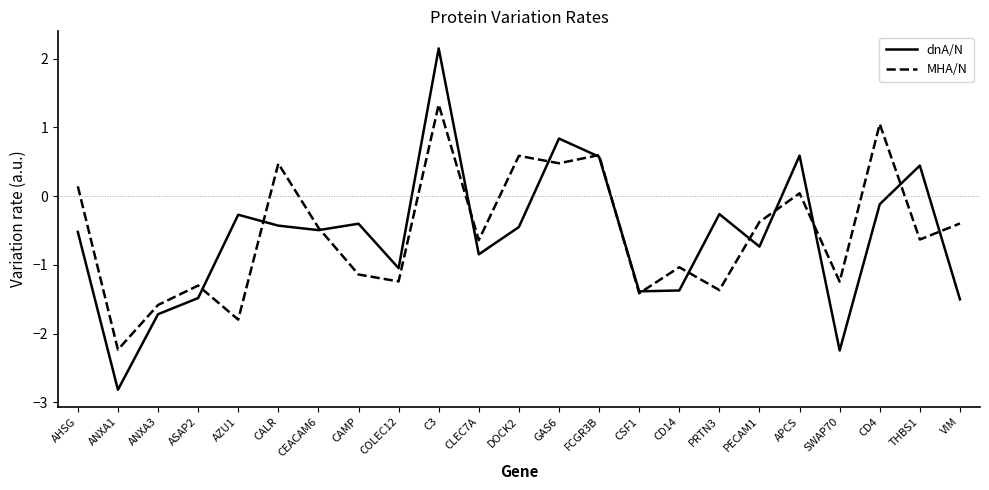

At which category does MHA/N reach its first local peak?

ASAP2